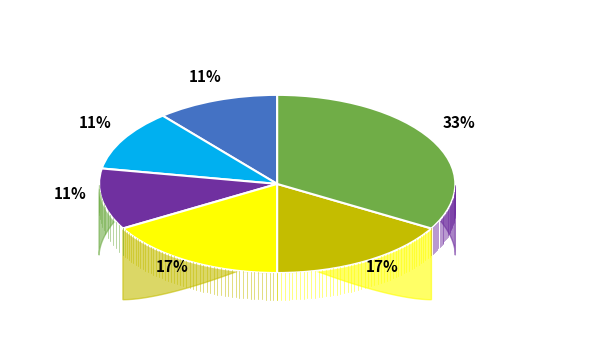

How many slices are in this pie chart?

6